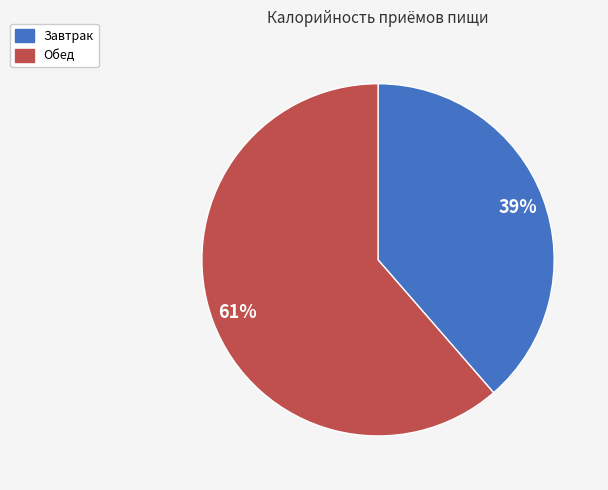

Does any single category account for the majority?

Yes